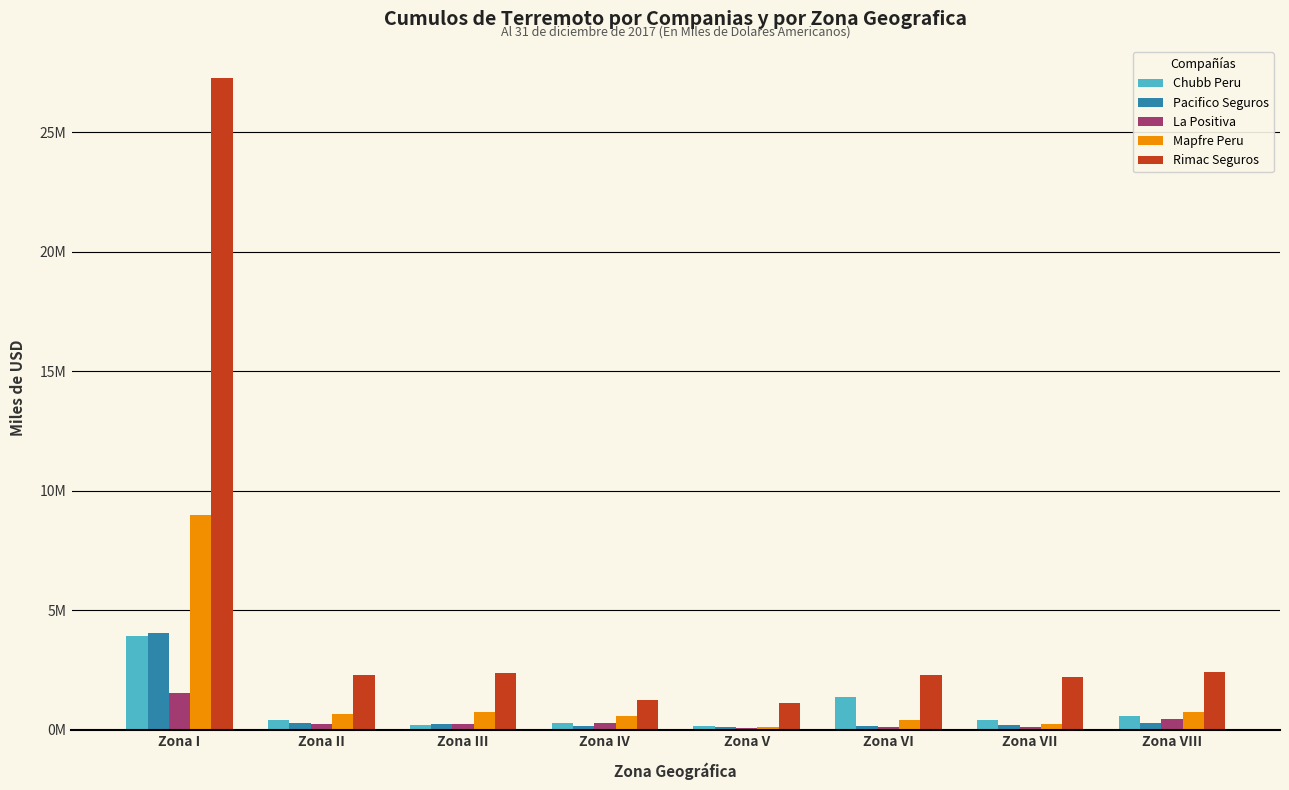

What are all the series names shown in the legend?

Chubb Peru, Pacifico Seguros, La Positiva, Mapfre Peru, Rimac Seguros